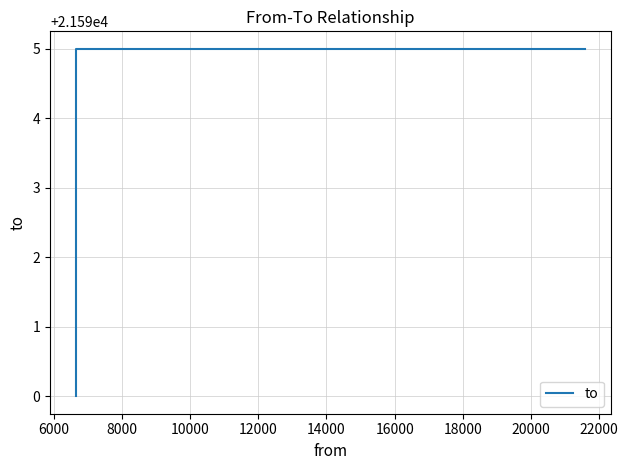

The chart shows a value of 14207 at 8000. True or false?

False